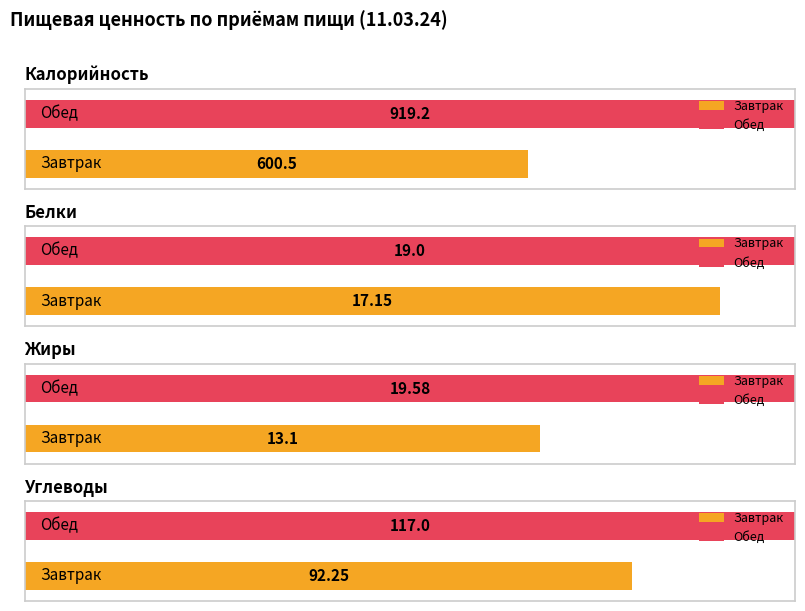

What is the label of the 1st bar from the right?

Обед